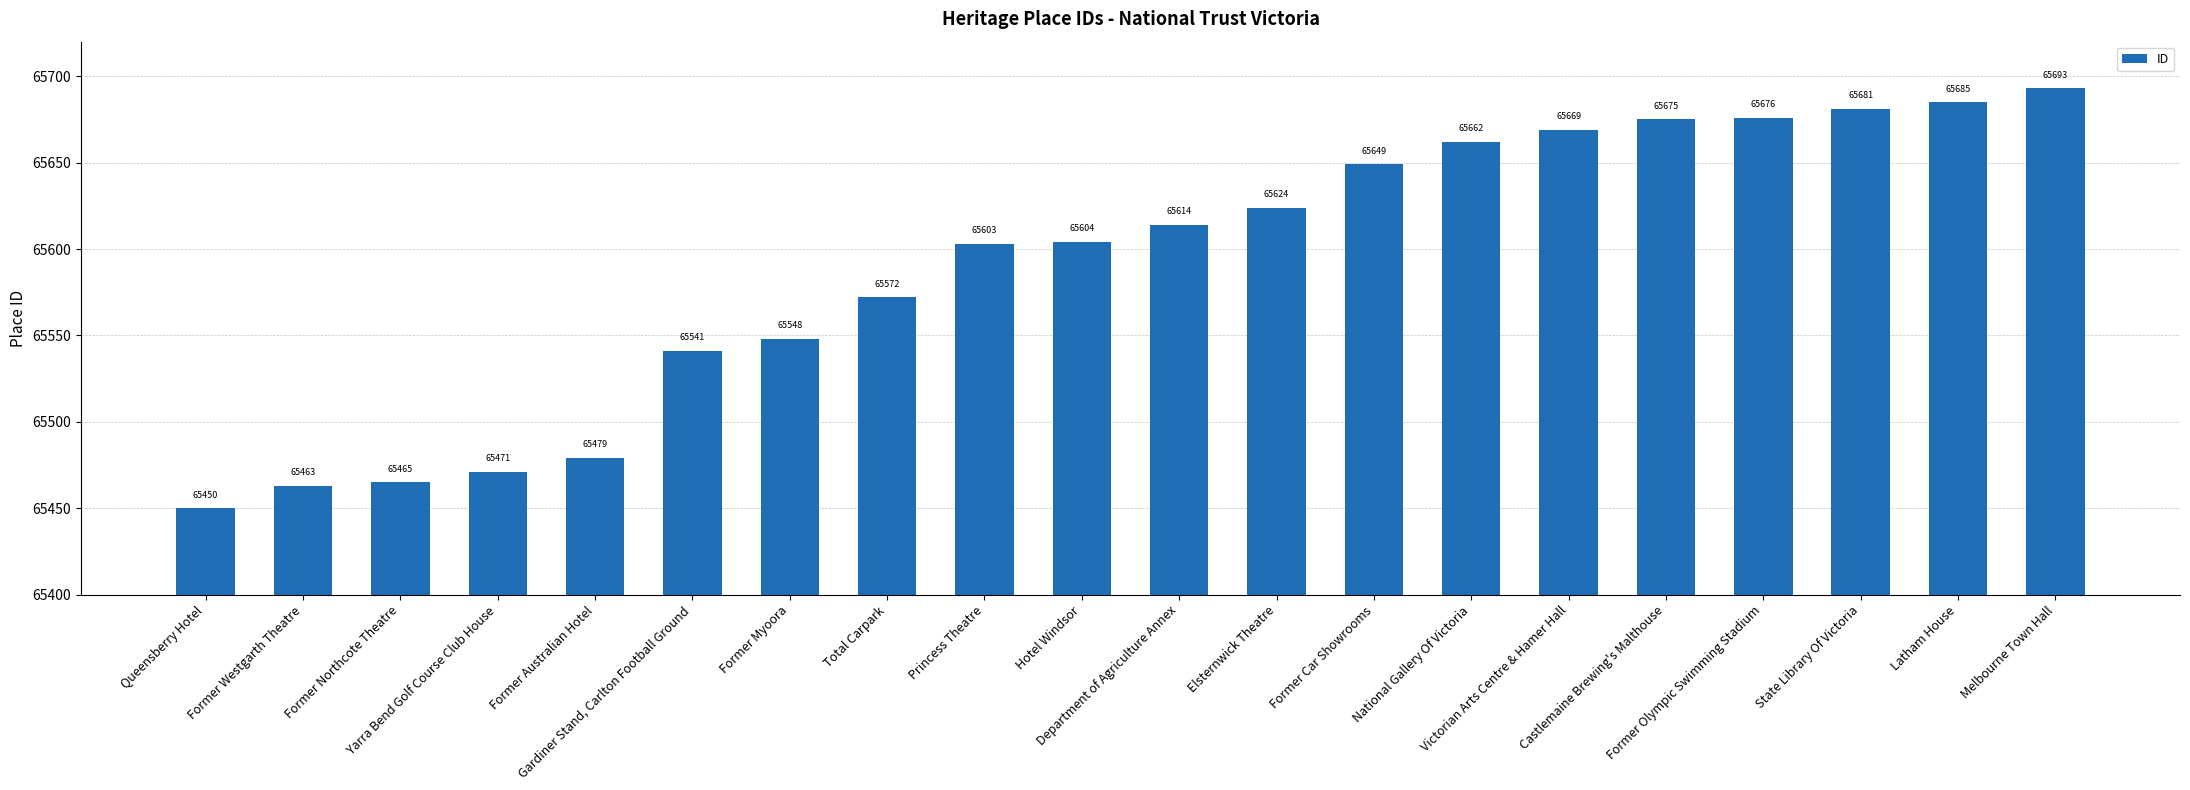

What is the smallest value displayed?

65450